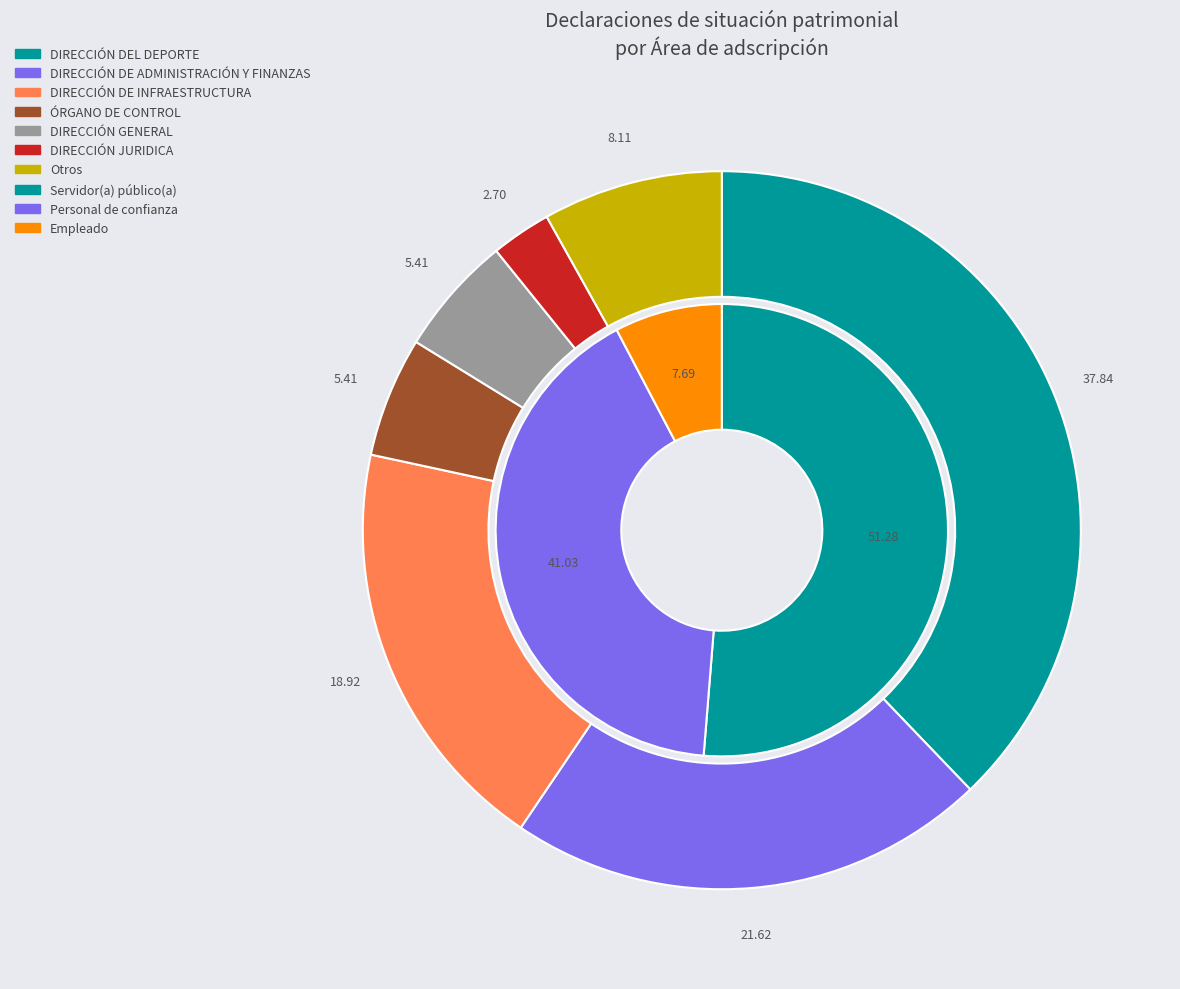

Which category has the biggest portion of the pie?

DIRECCIÓN DEL DEPORTE